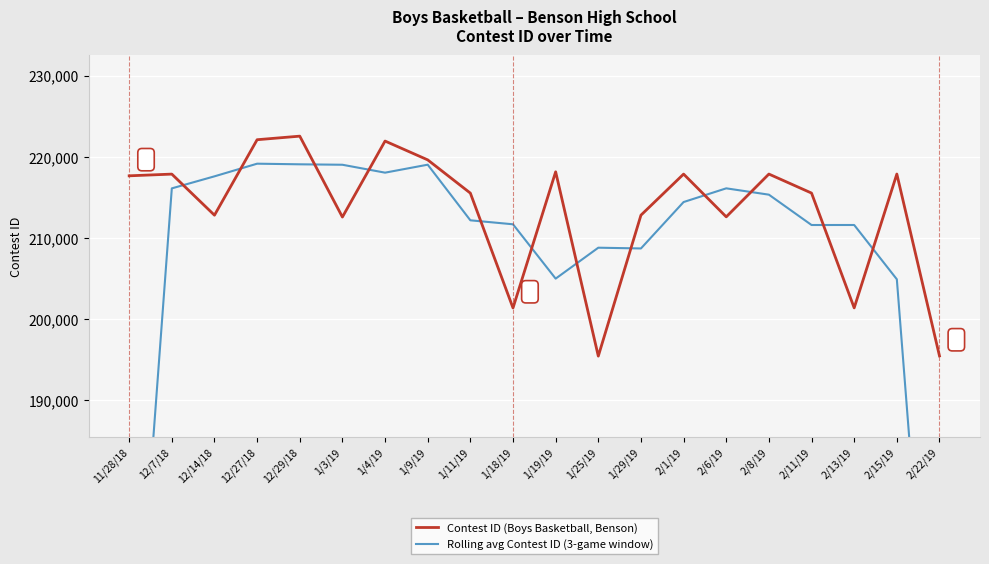

How many times do Rolling avg Contest ID (3-game window) and Contest ID (Boys Basketball, Benson) cross each other?

12